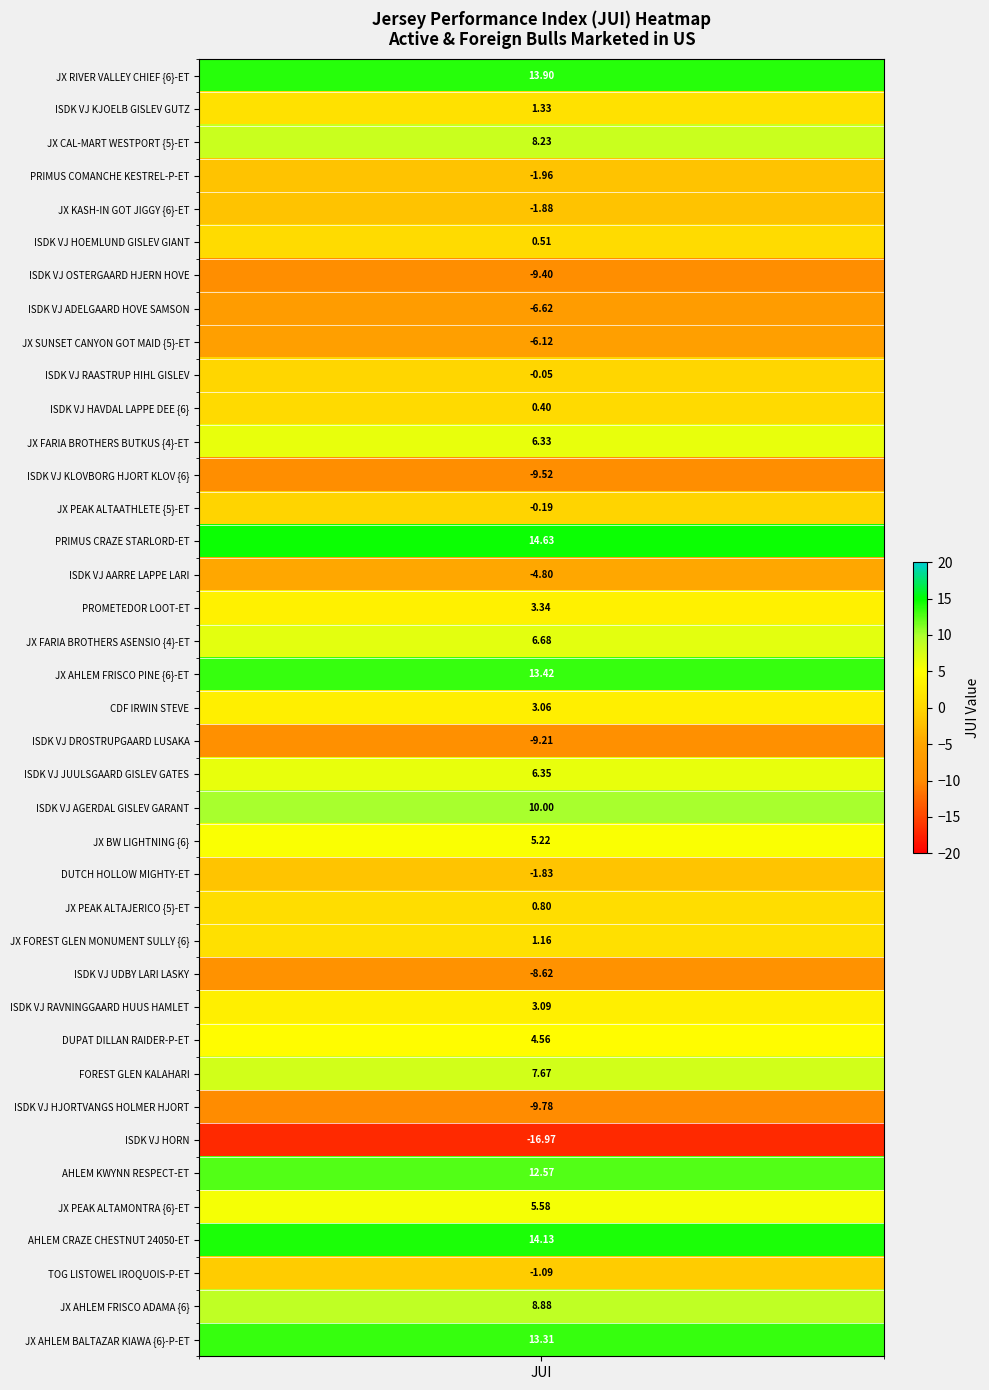

What is the approximate value at ISDK VJ AGERDAL GISLEV GARANT?

10.0